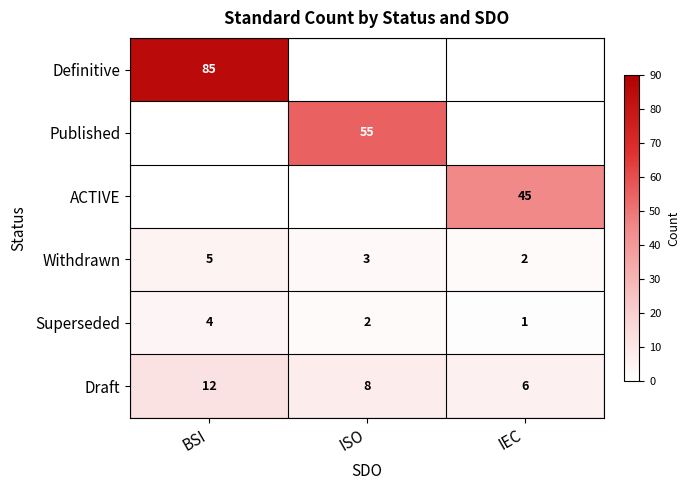

How many distinct data groups are displayed?

6